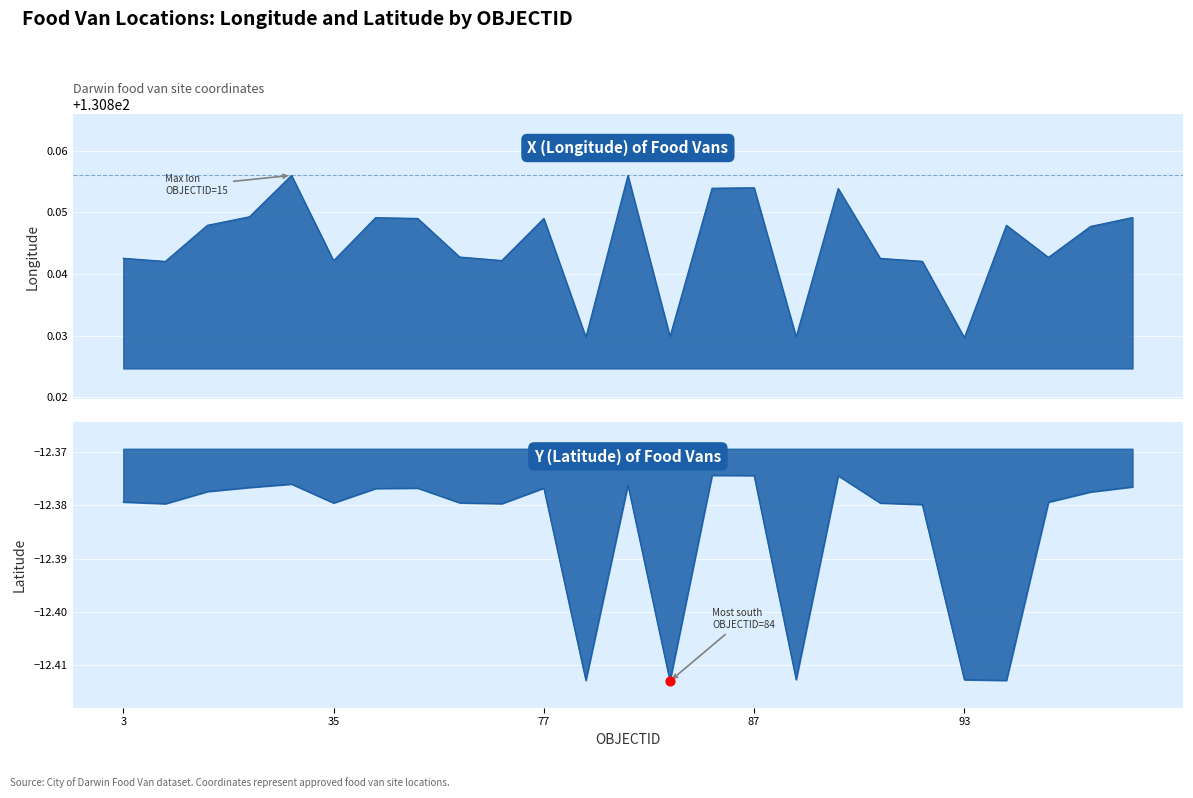

At how many categories does at least one series exceed 0?

25